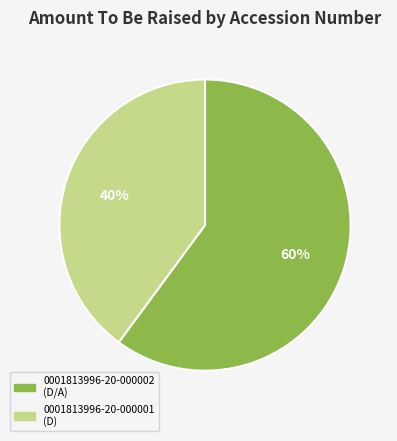

Is there any slice that represents more than half of the pie?

Yes